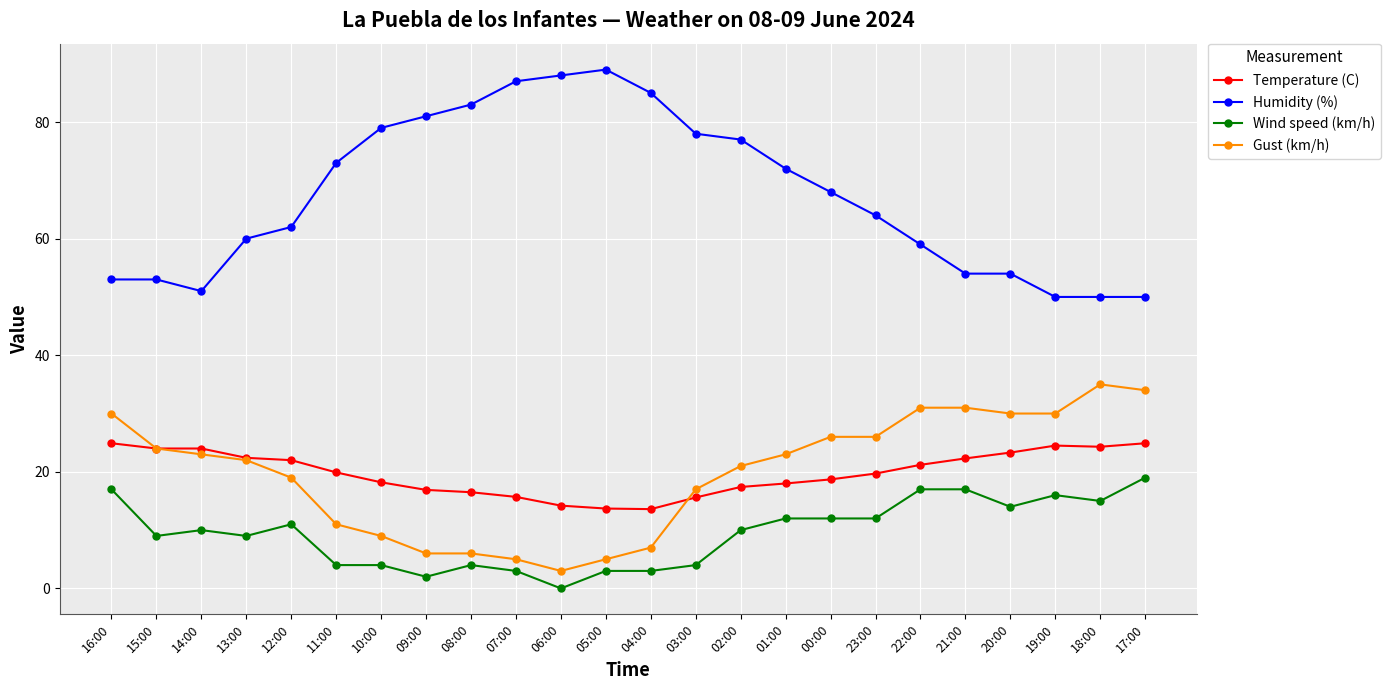

What position from the right is 13:00?

21